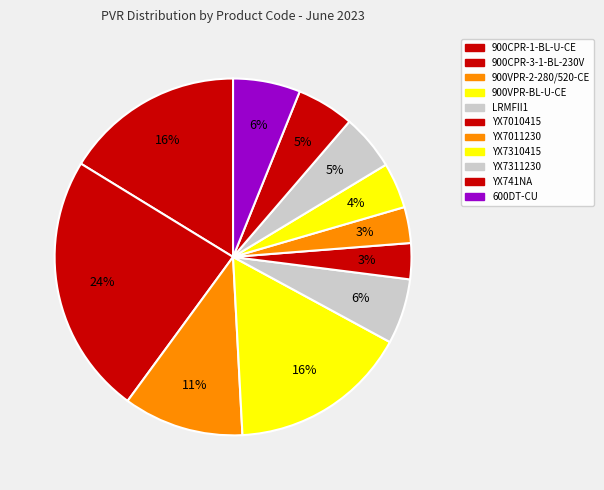

To the nearest percent, what percentage of the pie is 900VPR-2-280/520-CE?

11%